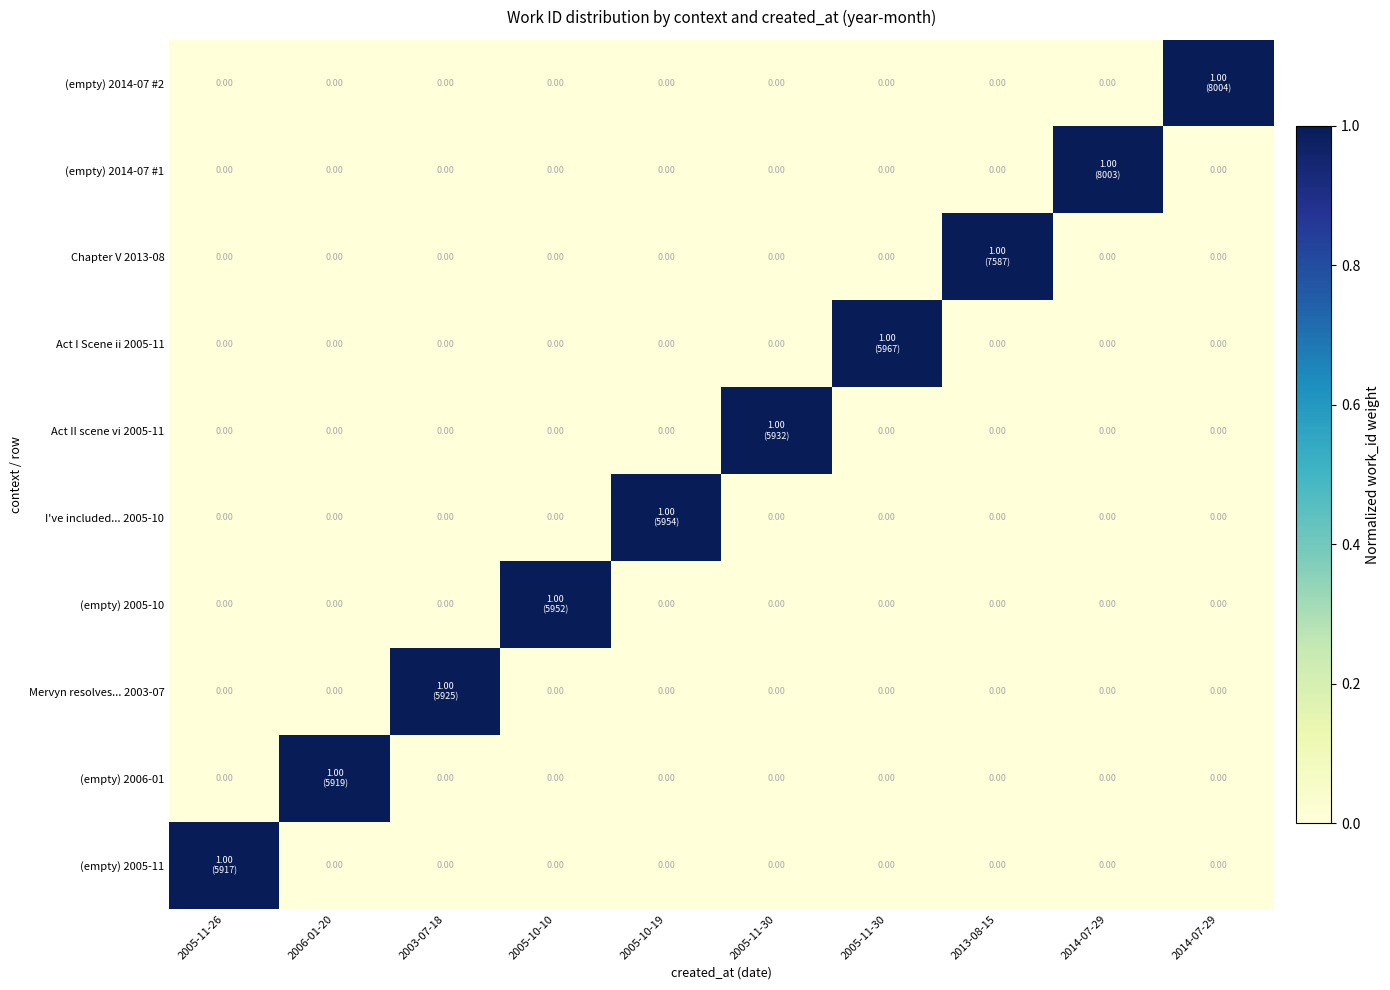

At which category is the sum across all series the highest?

2005-11-26